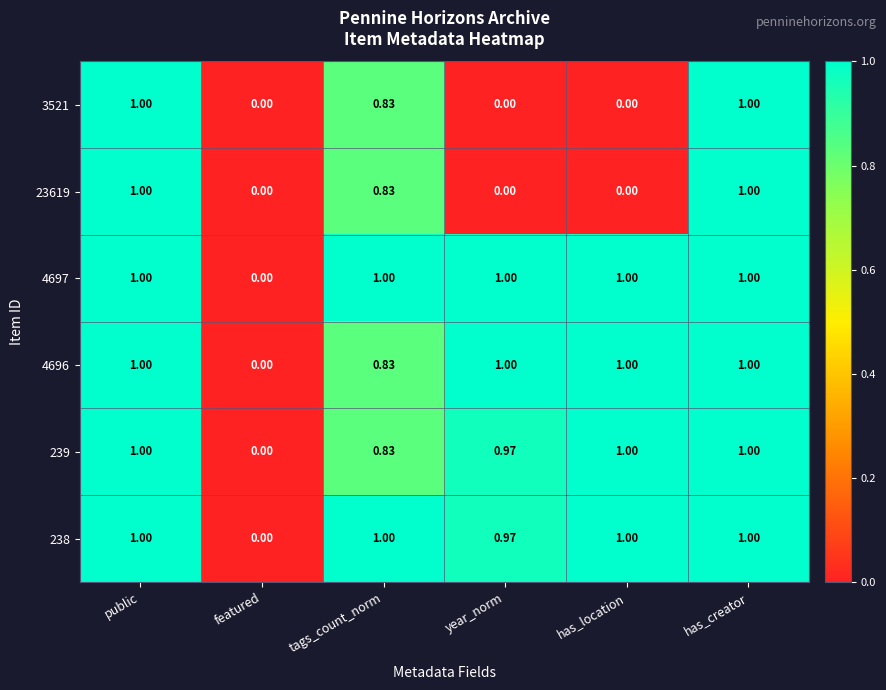

How many distinct data groups are displayed?

6